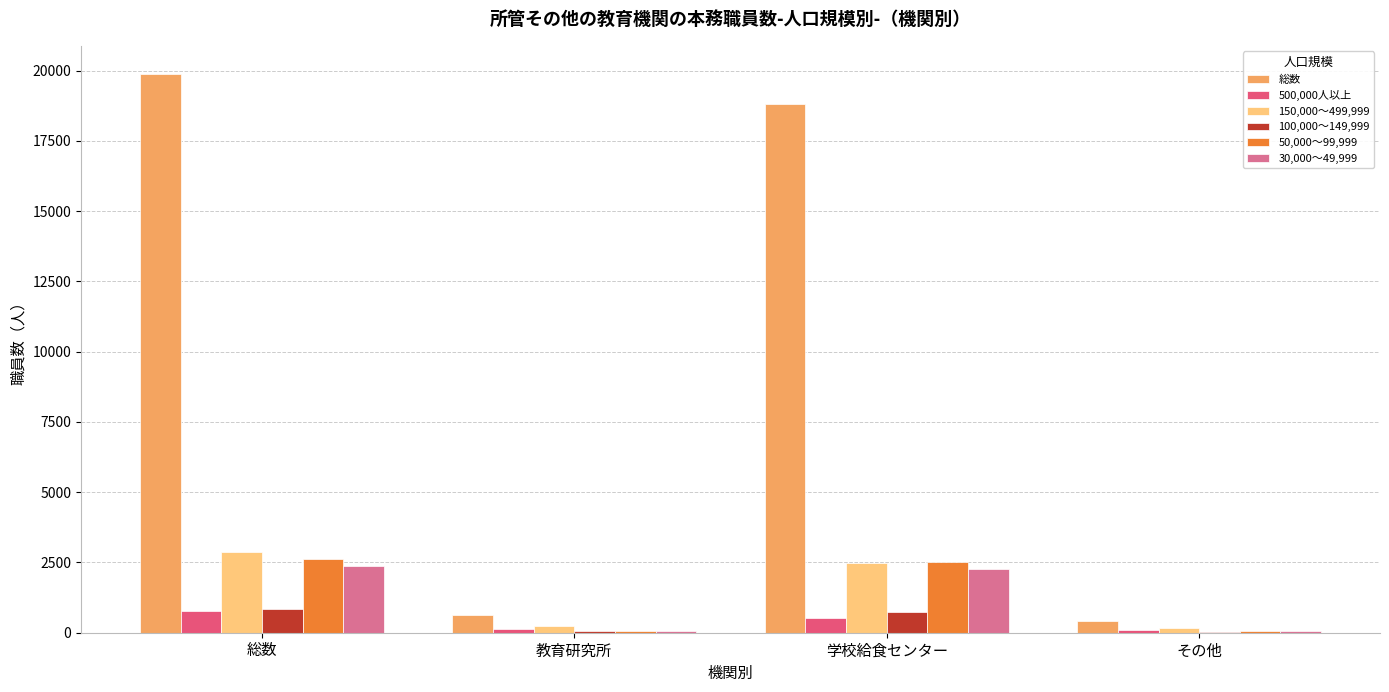

What is the sum of all 総数 values?

39776